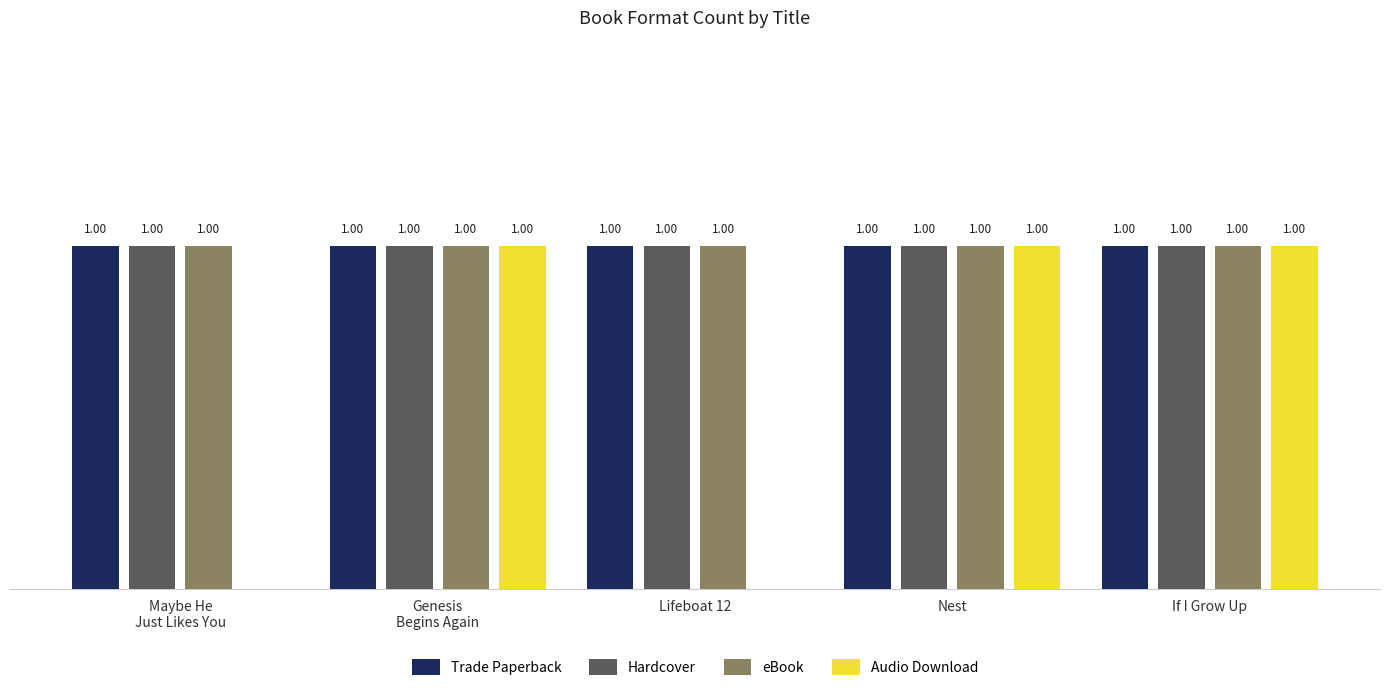

Which series changed the most between Lifeboat 12 and If I Grow Up?

Audio Download